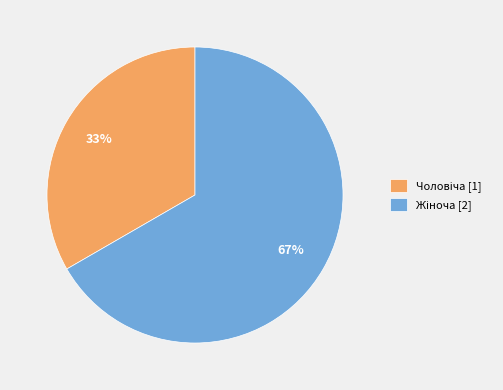

Is there a majority slice in this chart?

Yes